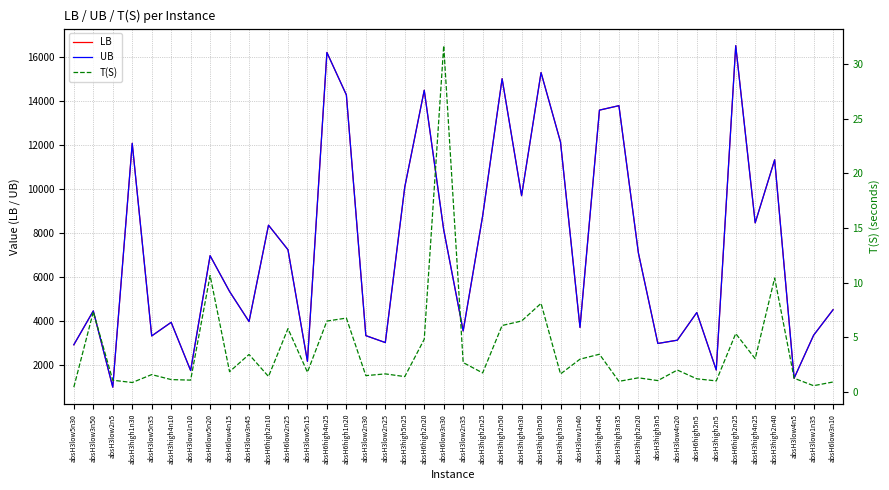

Rank the categories by T(S) value from highest to lowest.

absH6low3n30, absH6low5n20, absH3high2n40, absH3high3n50, absH3low3n50, absH6high1n20, absH3high4n30, absH6high4n25, absH3high2n50, absH6low2n25, absH6high2n25, absH6high2n20, absH3high4n45, absH3low3n45, absH3high4n25, absH3low1n40, absH3low2n35, absH3low4n20, absH6low4n15, absH3low5n15, absH3high2n25, absH3low2n25, absH3high3n30, absH3low5n35, absH3low2n30, absH6high2n10, absH3high5n25, absH3high2n20, absH3low4n5, absH6high5n5, absH3high4n10, absH3low1n10, absH3low2n5, absH3high3n5, absH3high2n5, absH3high3n35, absH6low3n10, absH3high1n30, absH3low1n35, absH3low5n30